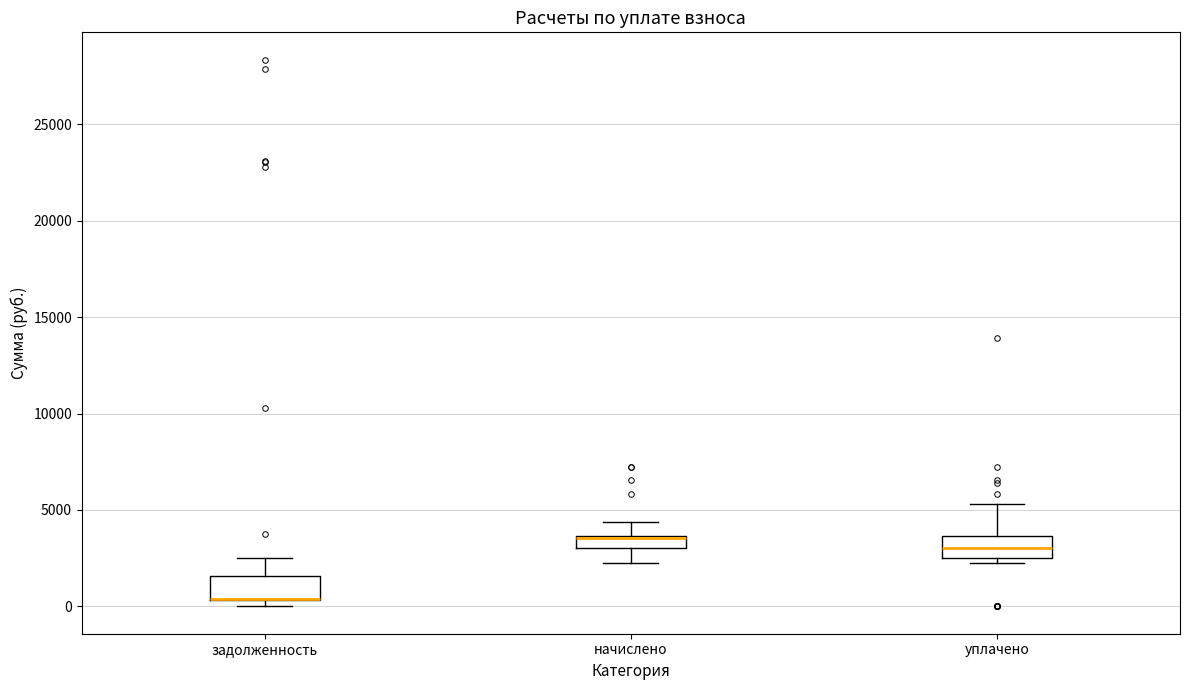

Where is the upper edge of the box for задолженность on the y-axis? The values are not printed on the chart, so give them approximately, as read against the axis.

1500